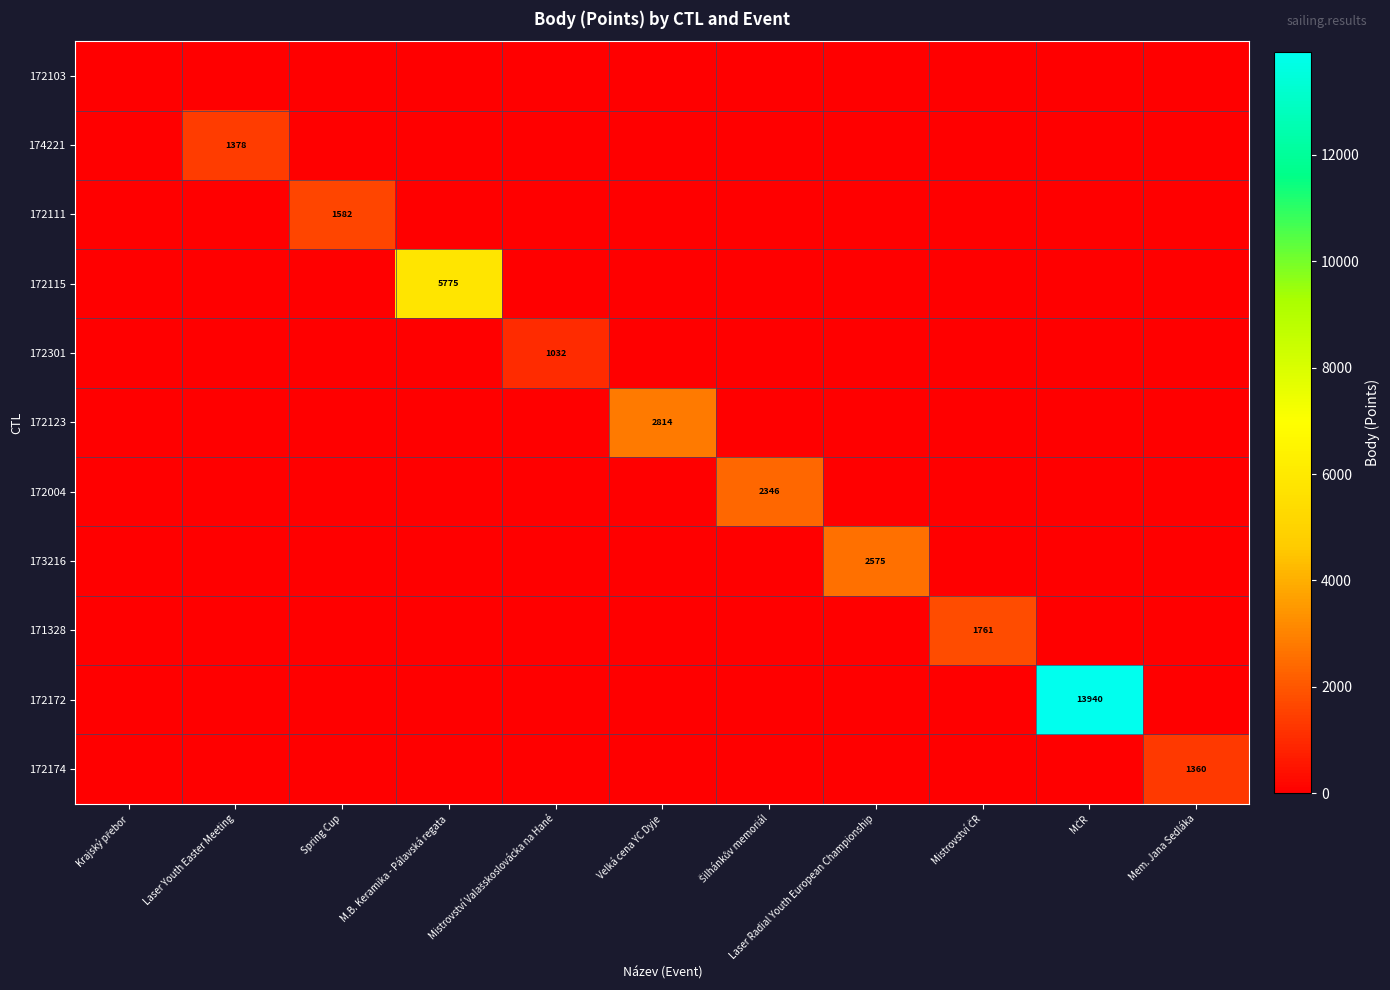

Which series changed the most between Šilhánkův memoriál and Mistrovství ČR?

172004